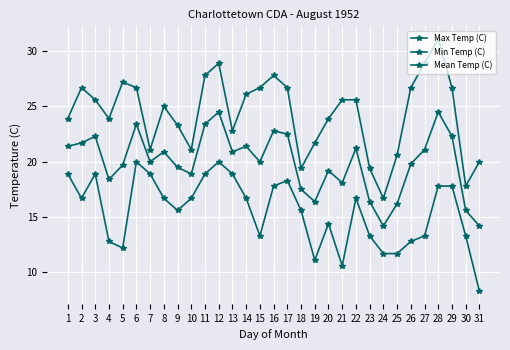

True or false: Min Temp (C) and Mean Temp (C) cross at least once.

False